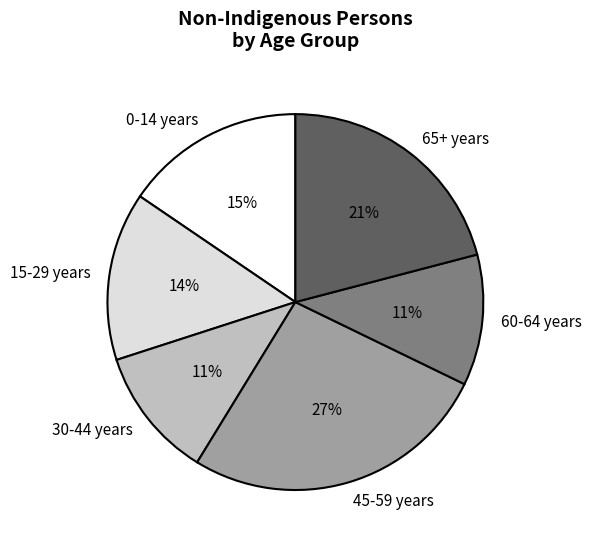

Which category has the biggest portion of the pie?

45-59 years